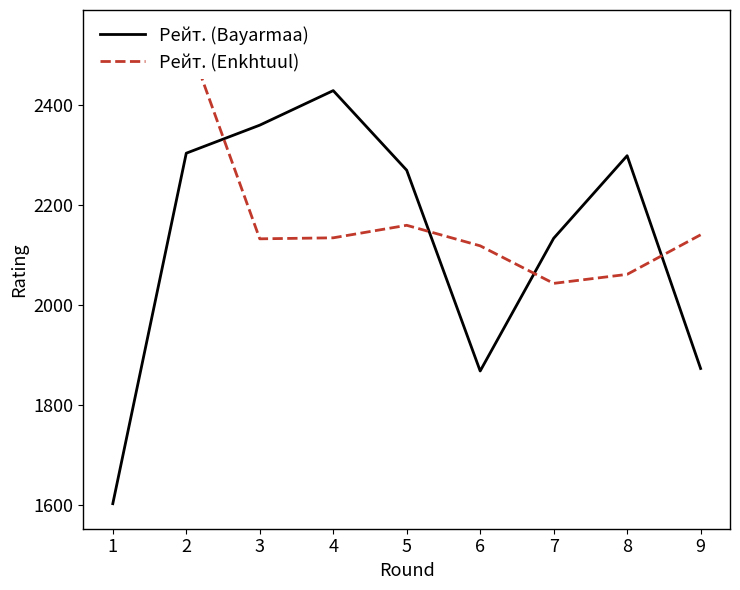

Which category has the highest value in the Рейт. (Enkhtuul) series?

2